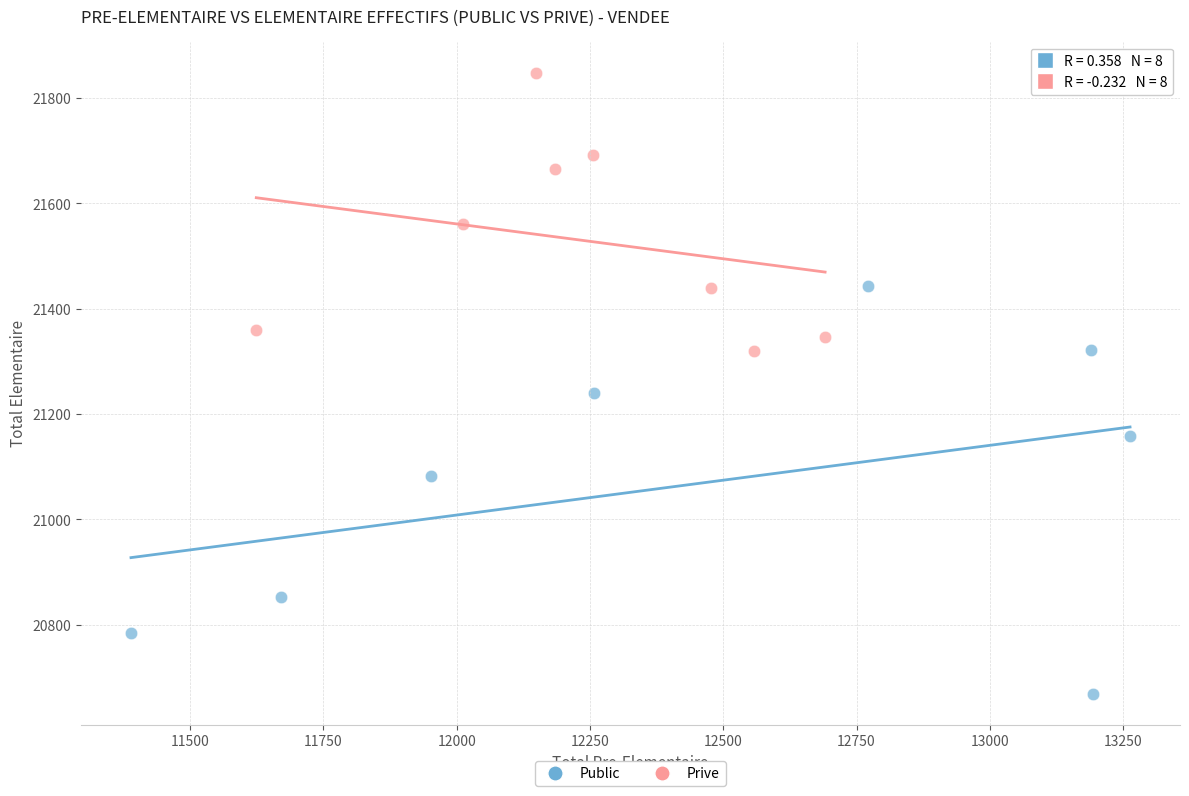

Which series contains the lowest Y value?

Public